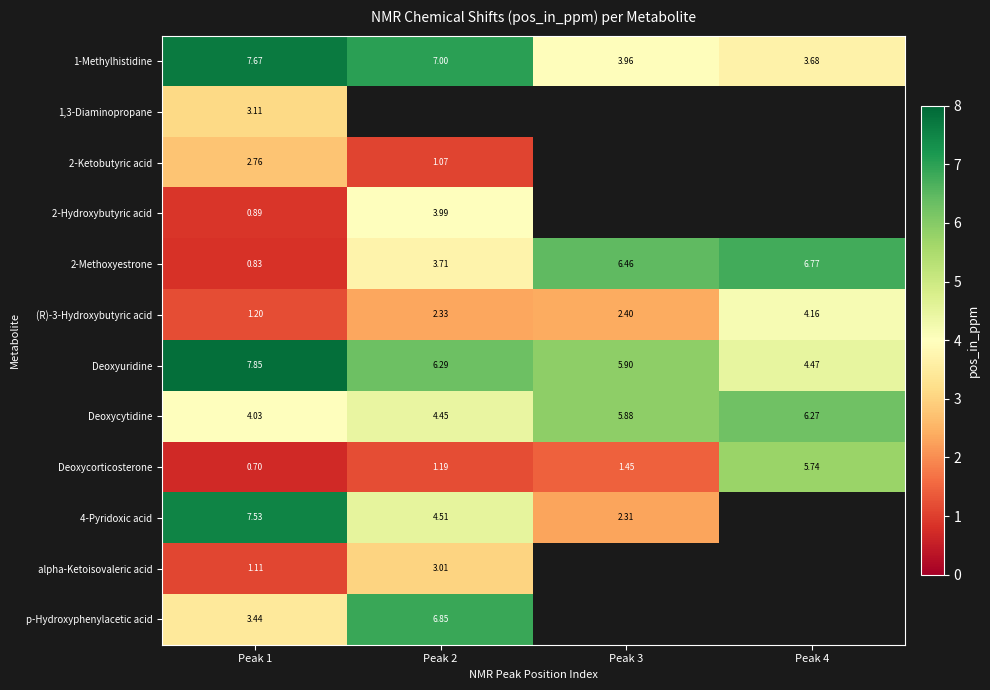

Is the value of (R)-3-Hydroxybutyric acid at Peak 4 greater than the value of 2-Hydroxybutyric acid at Peak 1?

Yes